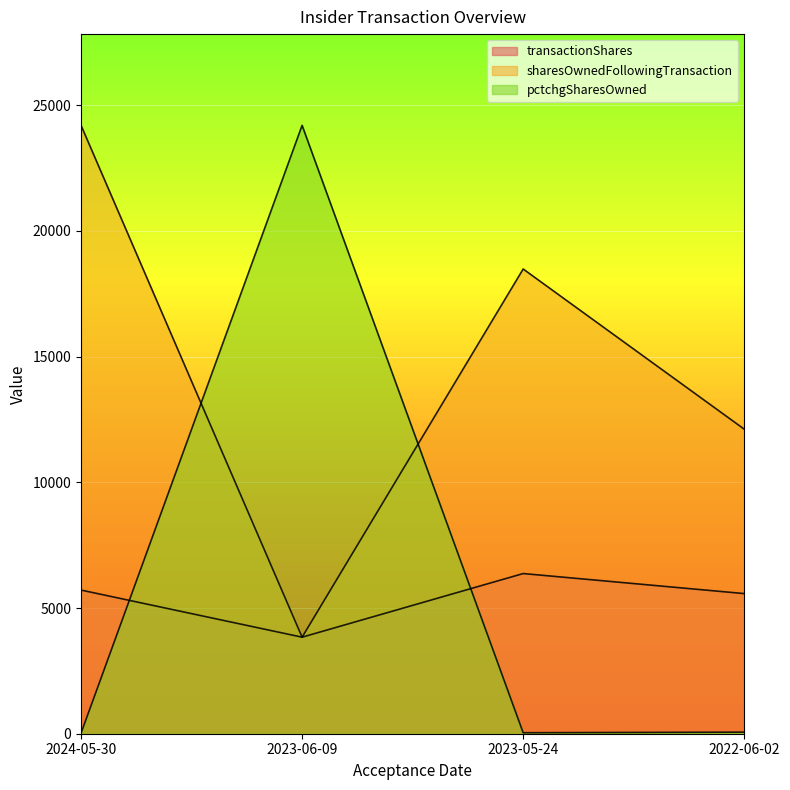

What is the average value of the sharesOwnedFollowingTransaction series?

14658.8